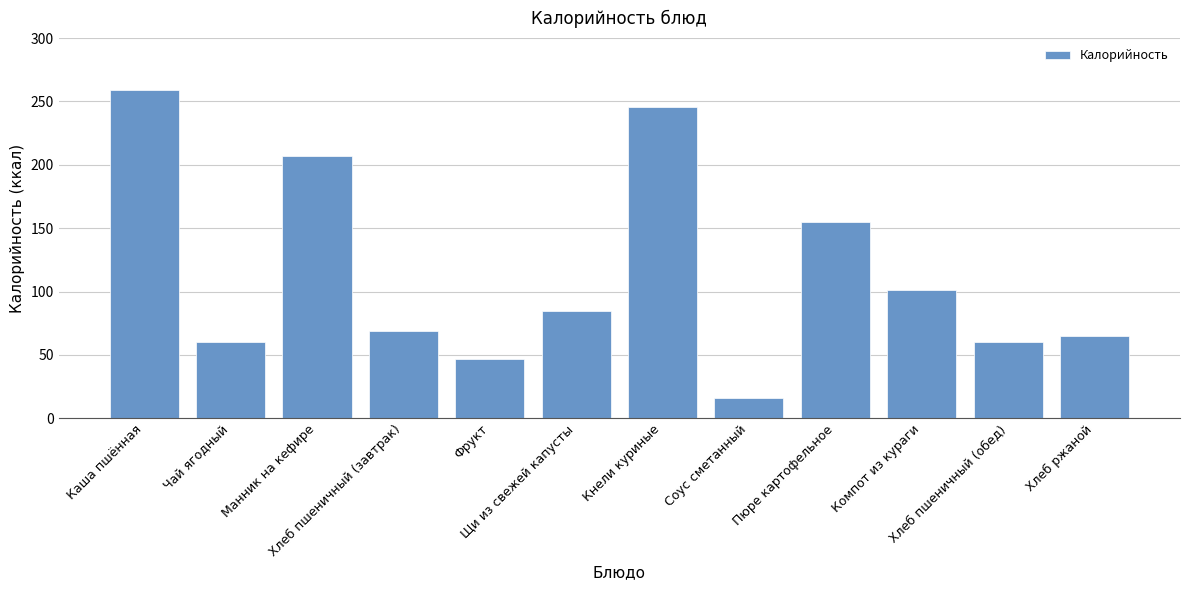

What is the average value?

114.0